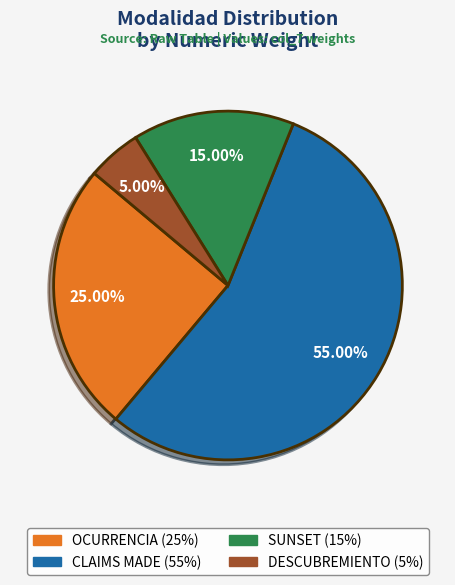

Rank the categories by value from highest to lowest.

CLAIMS MADE, OCURRENCIA, SUNSET, DESCUBREMIENTO